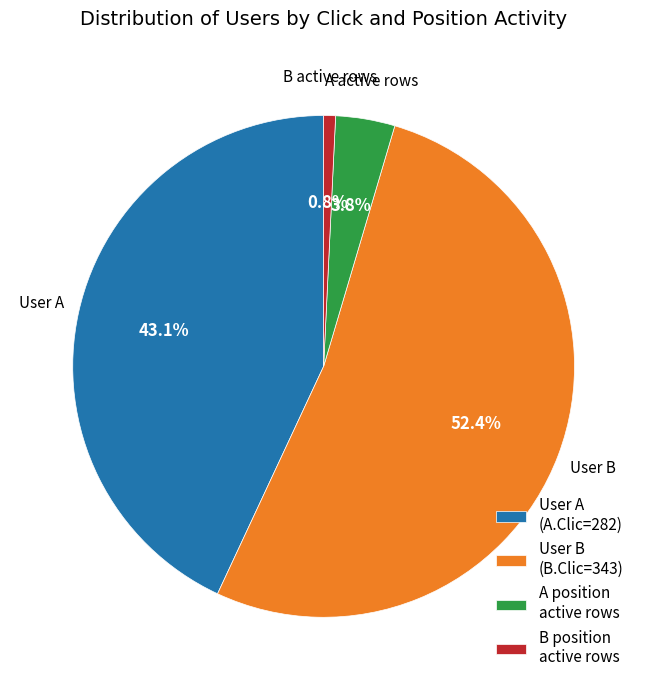

Does any single category account for the majority?

Yes